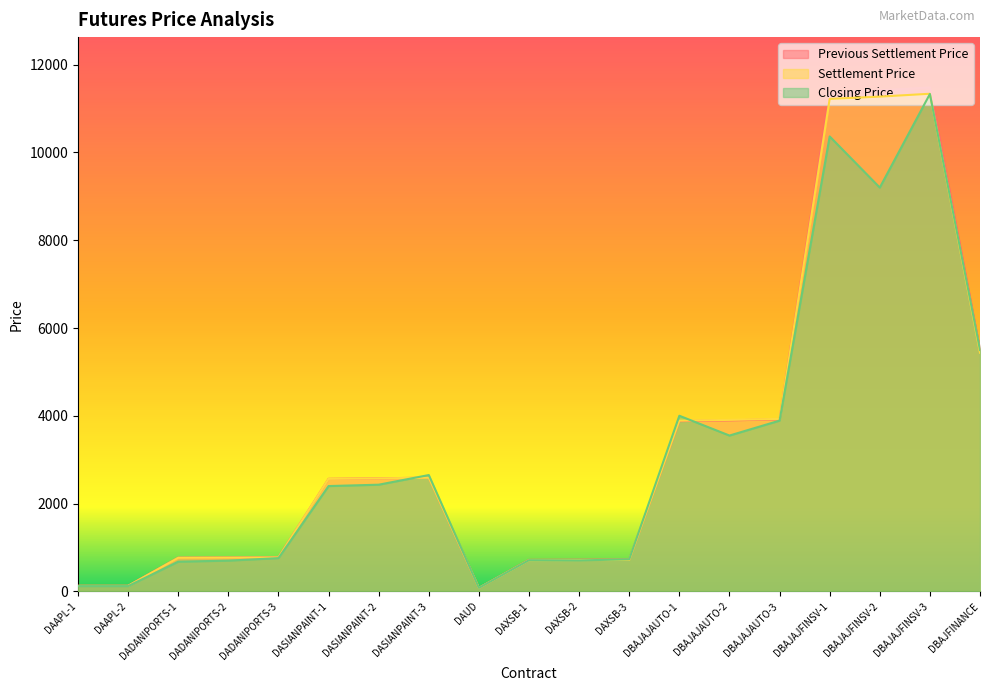

Between DADANIPORTS-2 and DBAJAJAUTO-2, which series saw the biggest shift?

Settlement Price